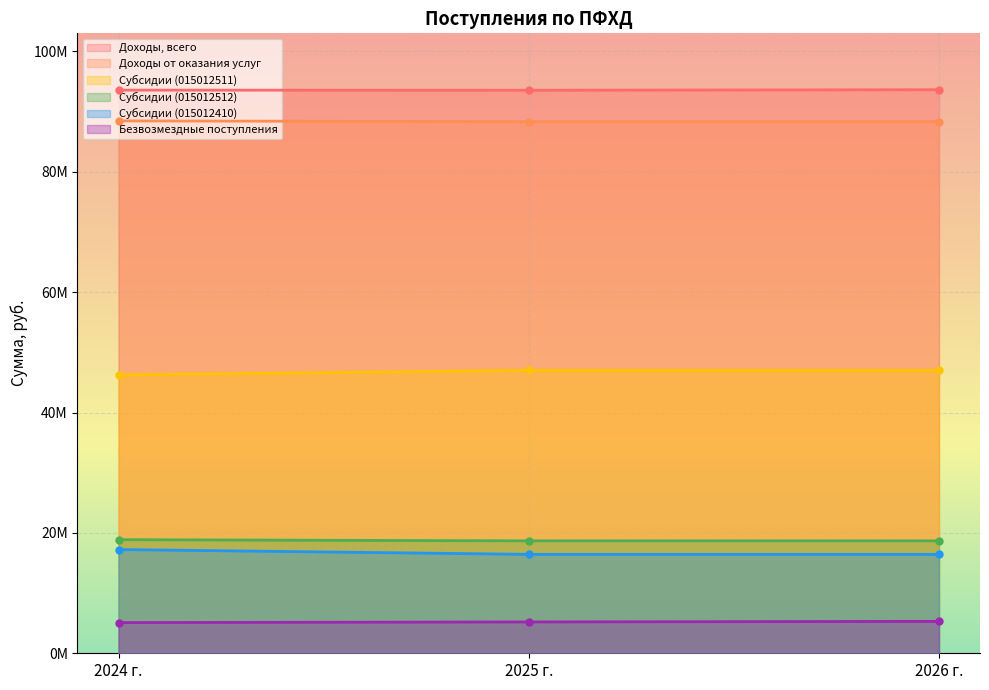

What is the difference between the second highest and minimum values in the Безвозмездные поступления series?

107886.0